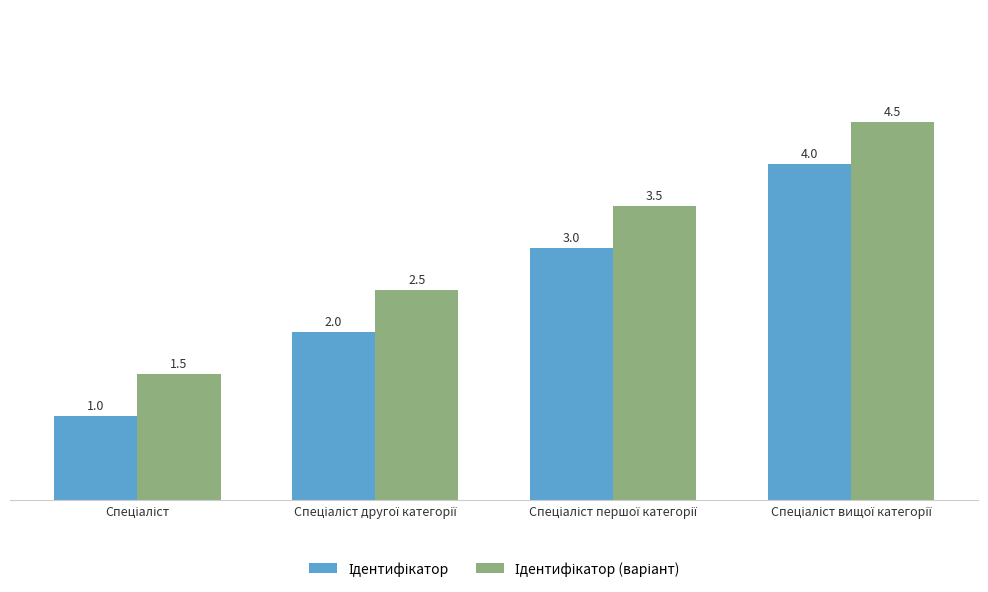

What is the minimum value shown in the chart?

1.0